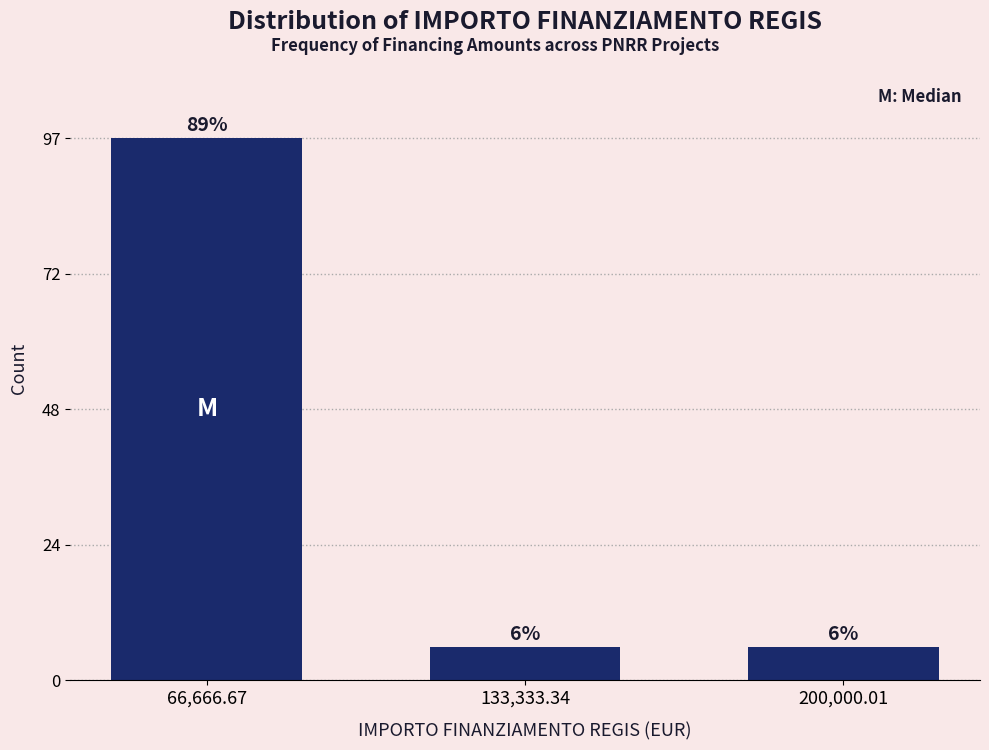

Reading left to right, list all the values displayed in this chart.

66,666.67=97	133,333.34=6	200,000.01=6